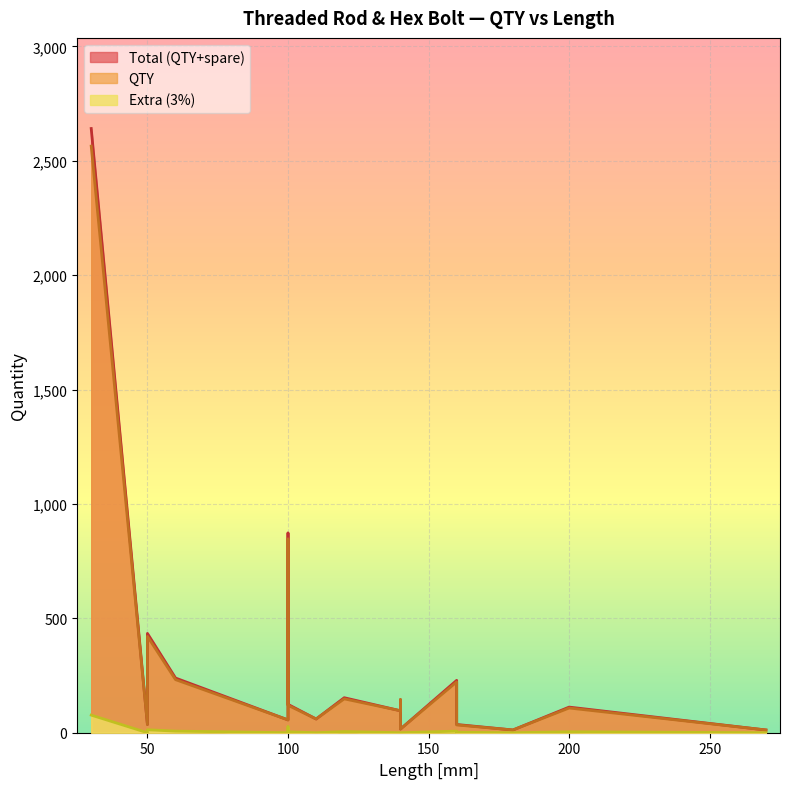

What is the minimum value for QTY?

12.0